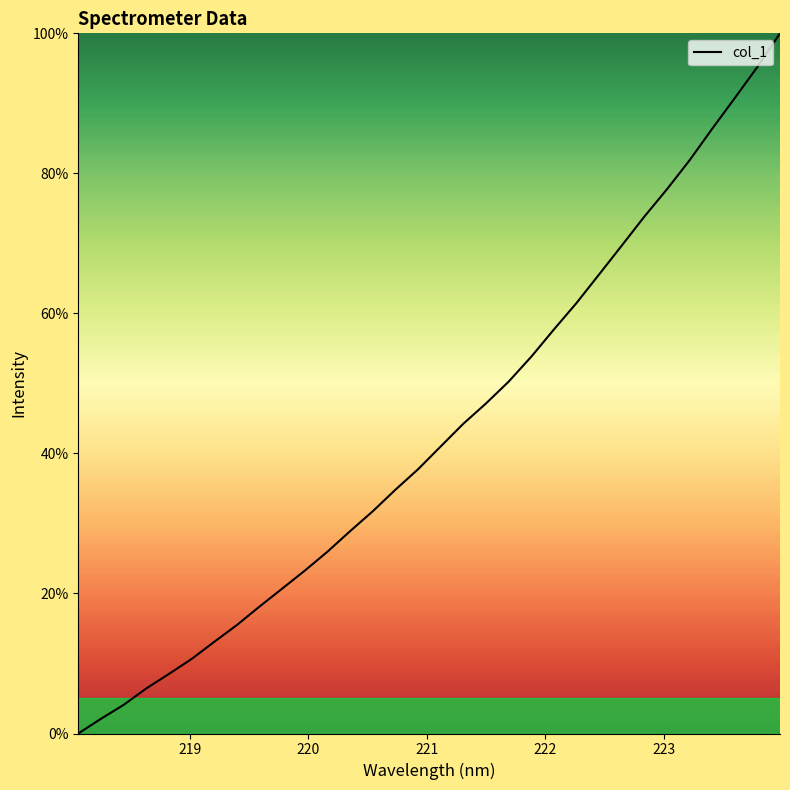

What is the difference between the maximum and minimum values?

100.0